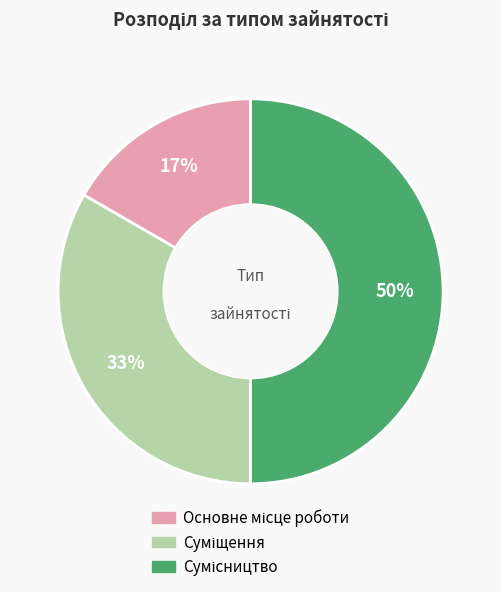

To the nearest percent, what is the average slice percentage?

33%